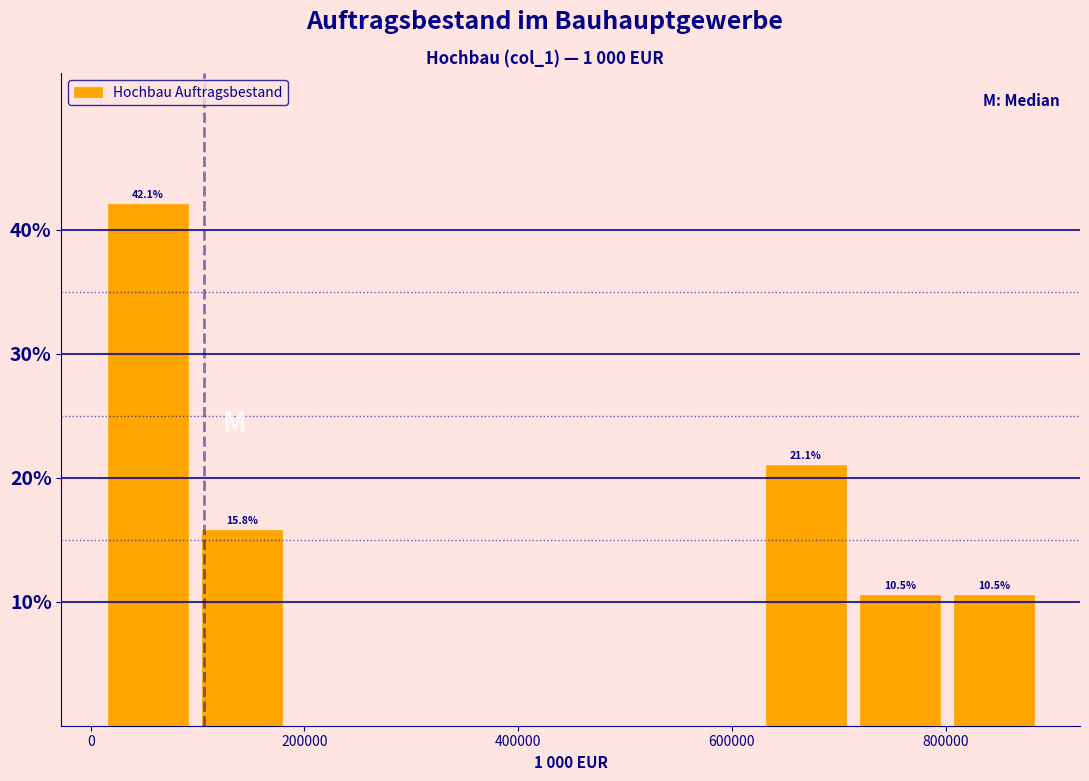

Which range on the x-axis has the tallest bar?

0 to 100000